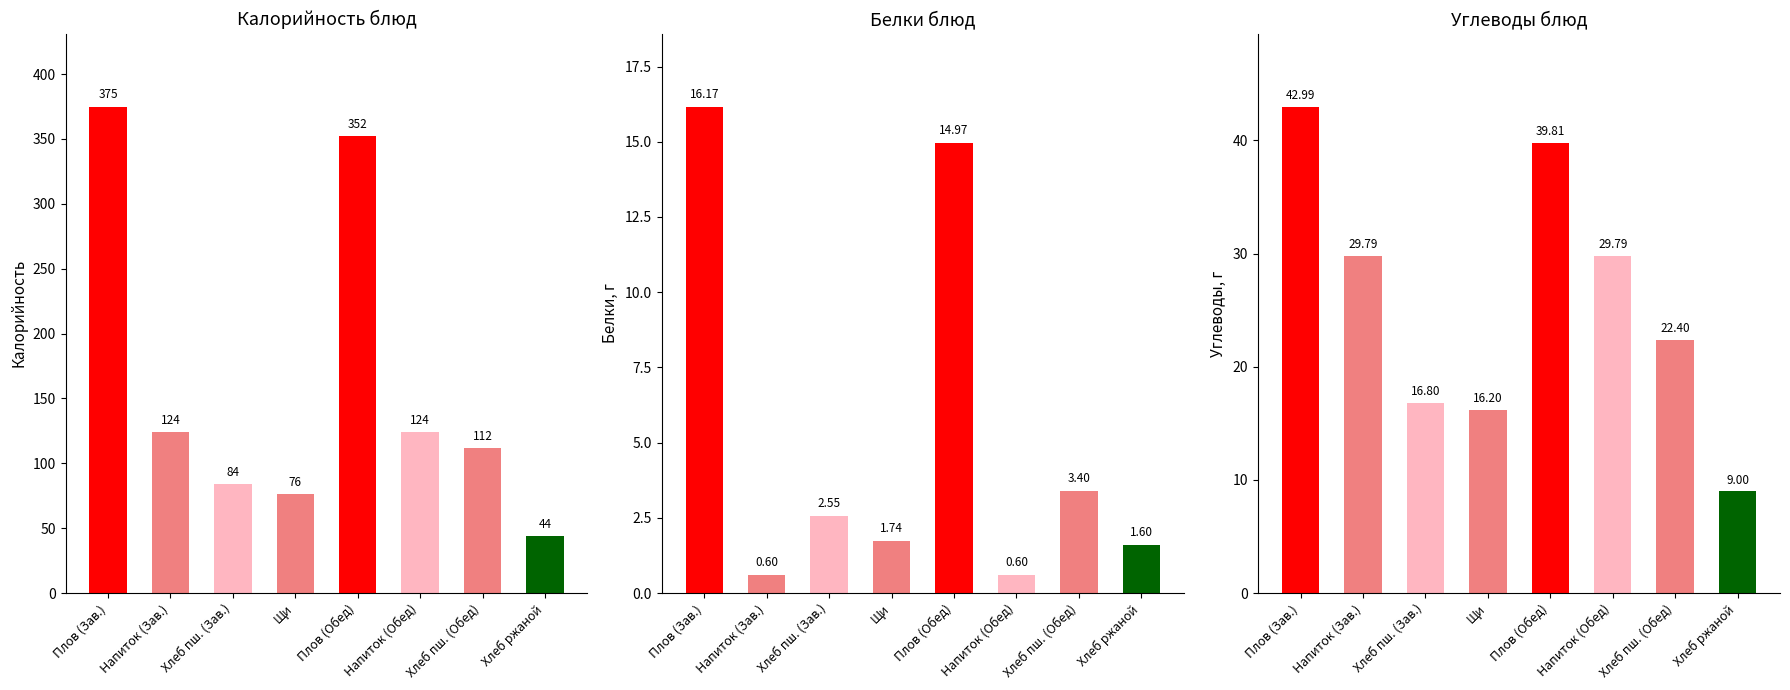

Which series has the largest range (max minus min)?

Калорийность